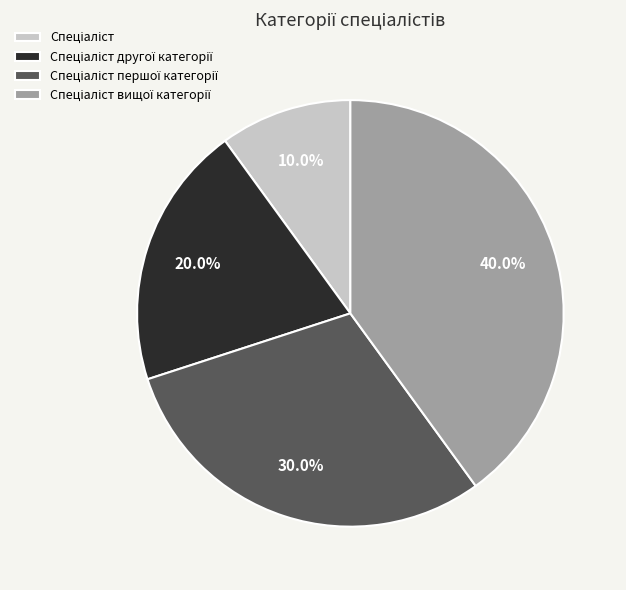

Does any single category account for the majority?

No